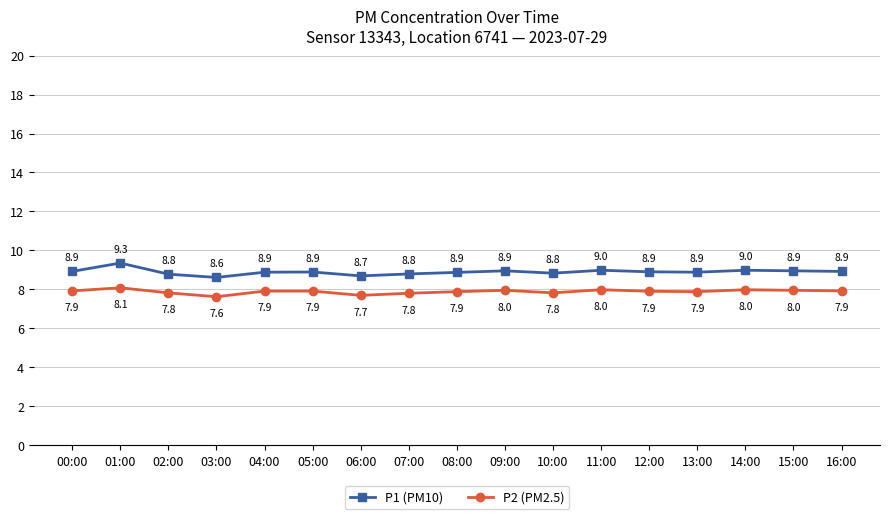

True or false: P1 (PM10) has a value of 8.6 at 03:00.

True